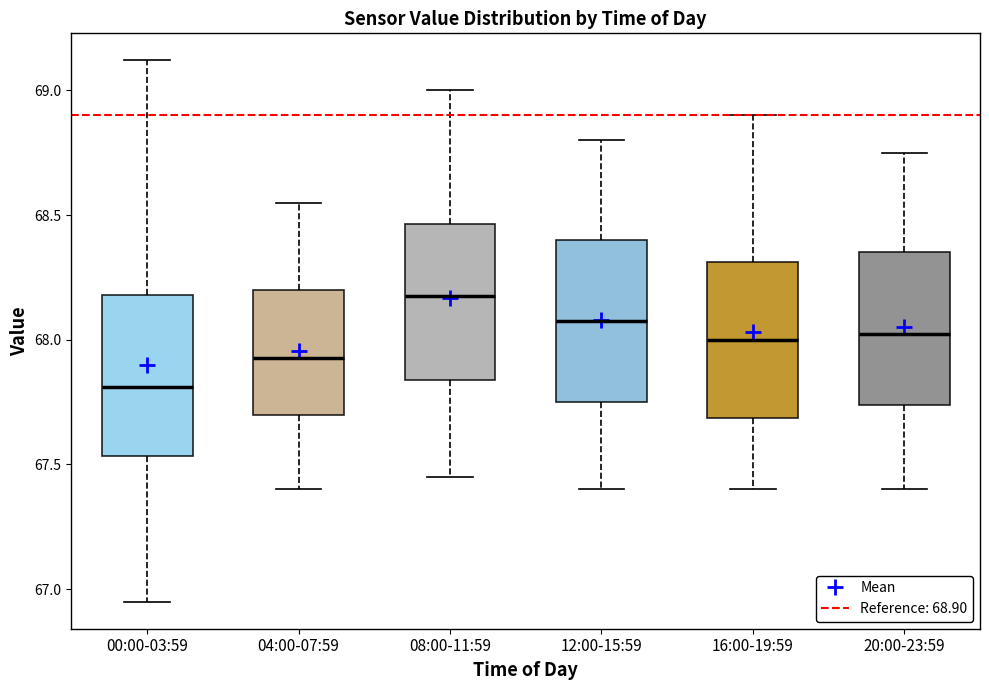

Reading left to right, transcribe this box plot: for each box, give where its median line is, the range the box spans, and where its two whiskers end, as read against the y-axis. The values are not printed on the chart, so give them approximately, as read against the axis.

00:00-03:59: median 67.80, box 67.55 to 68.20, whiskers 66.95 to 69.10
04:00-07:59: median 67.95, box 67.70 to 68.20, whiskers 67.40 to 68.55
08:00-11:59: median 68.20, box 67.85 to 68.45, whiskers 67.45 to 69.00
12:00-15:59: median 68.10, box 67.75 to 68.40, whiskers 67.40 to 68.80
16:00-19:59: median 68.00, box 67.70 to 68.30, whiskers 67.40 to 68.90
20:00-23:59: median 68.05, box 67.75 to 68.35, whiskers 67.40 to 68.75